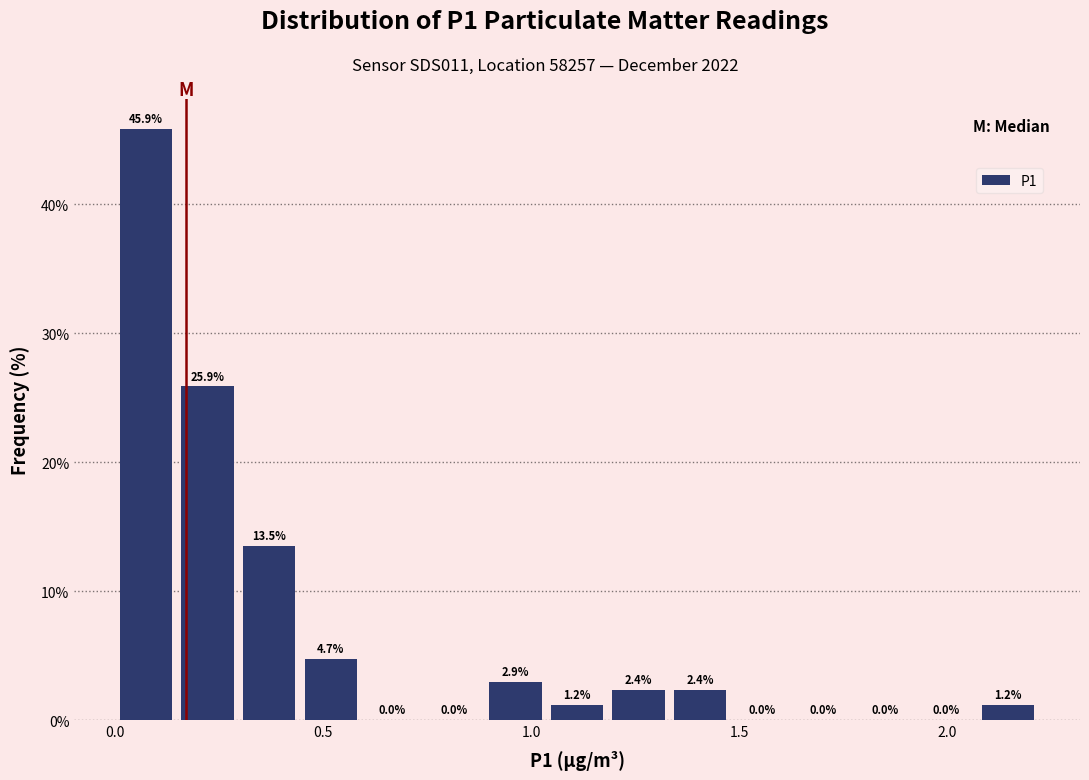

Around what value on the x-axis is the tallest bar? Give the approximate position of its centre, as read against the axis.

0.05